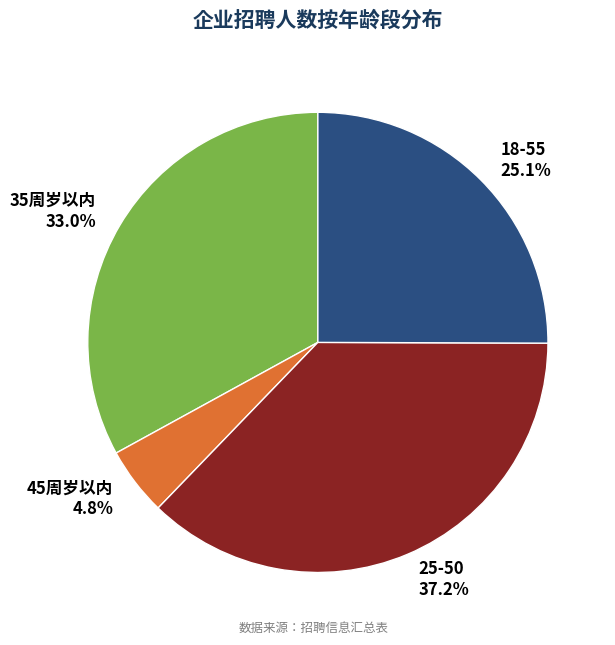

Does 25-50 account for over 50% of the chart?

No